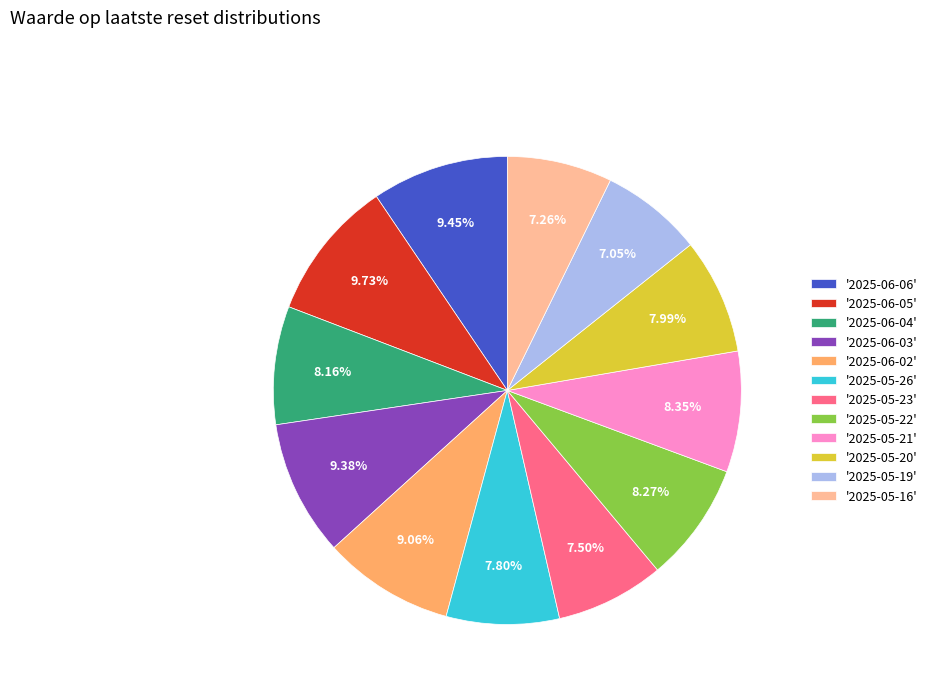

To the nearest percent, what is the difference between the largest and smallest slice percentages?

3%